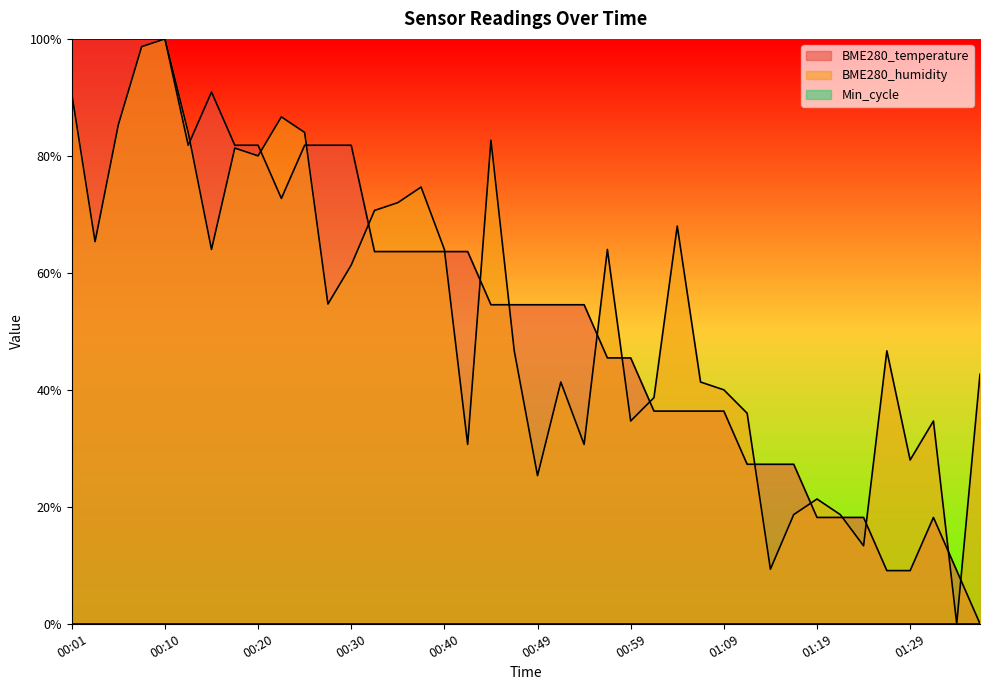

Which series ends up on top after the final intersection of BME280_humidity and BME280_temperature?

BME280_humidity